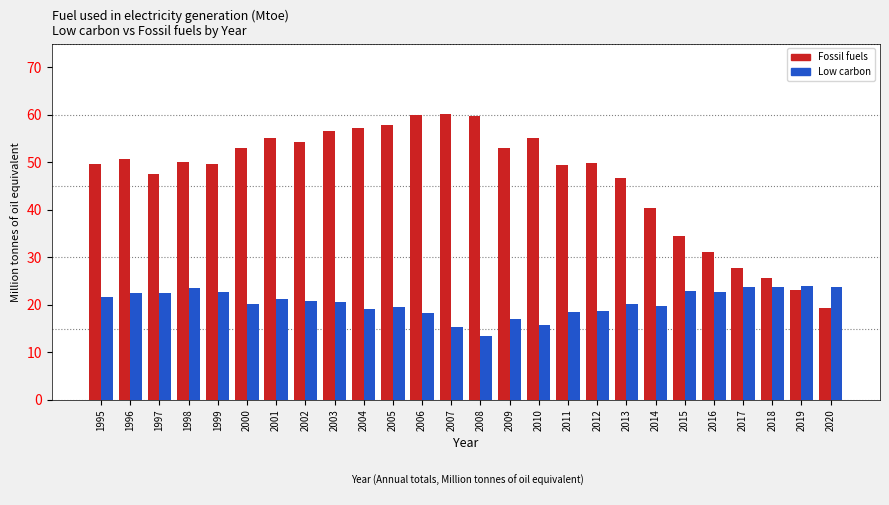

List the series in order of their overall mean, highest first.

Fossil fuels, Low carbon